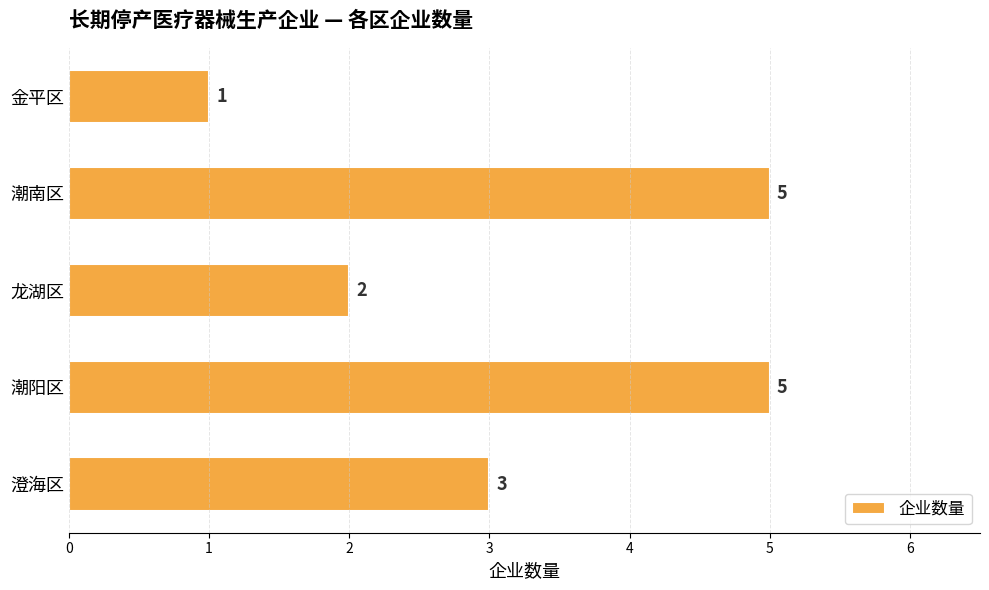

Is it true that the value at 澄海区 is 3?

True